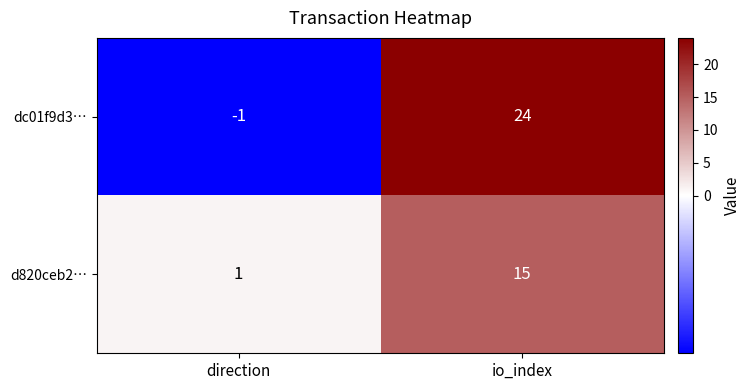

Reading left to right, what are all the values shown in this chart?

dc01f9d3…: -1	24
d820ceb2…: 1	15